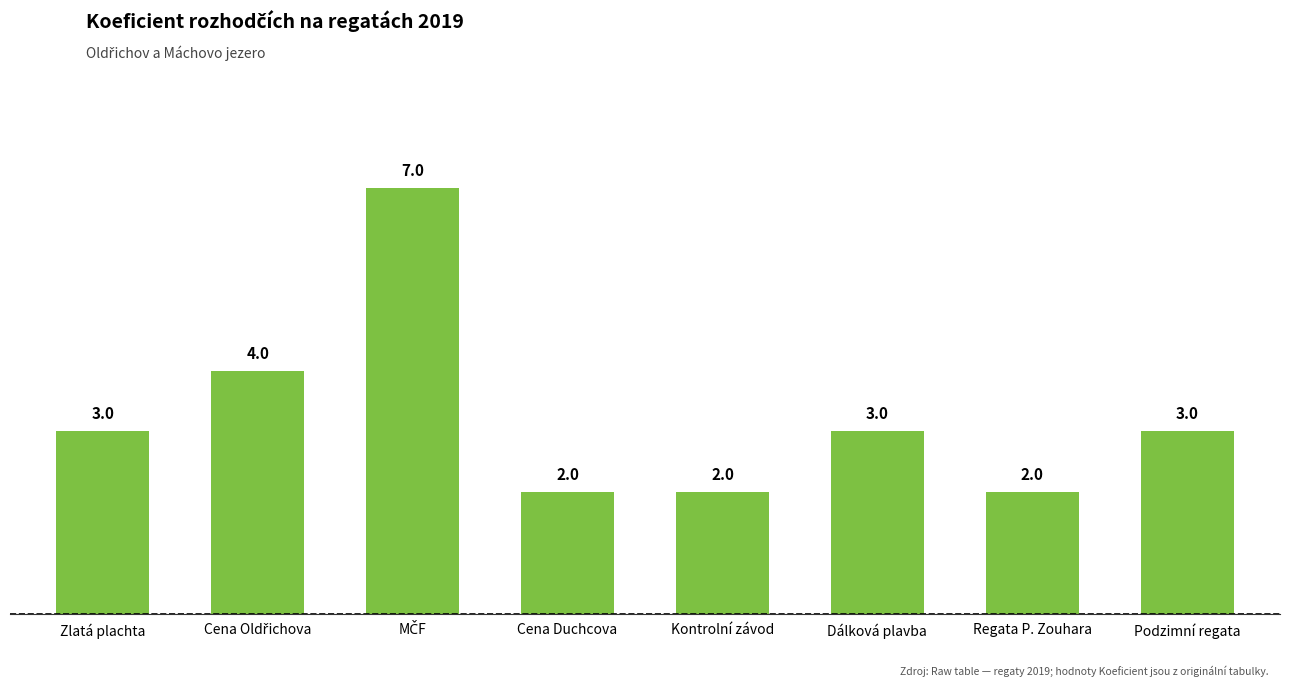

Reading left to right, transcribe all the data shown in this chart.

3	4	7	2	2	3	2	3